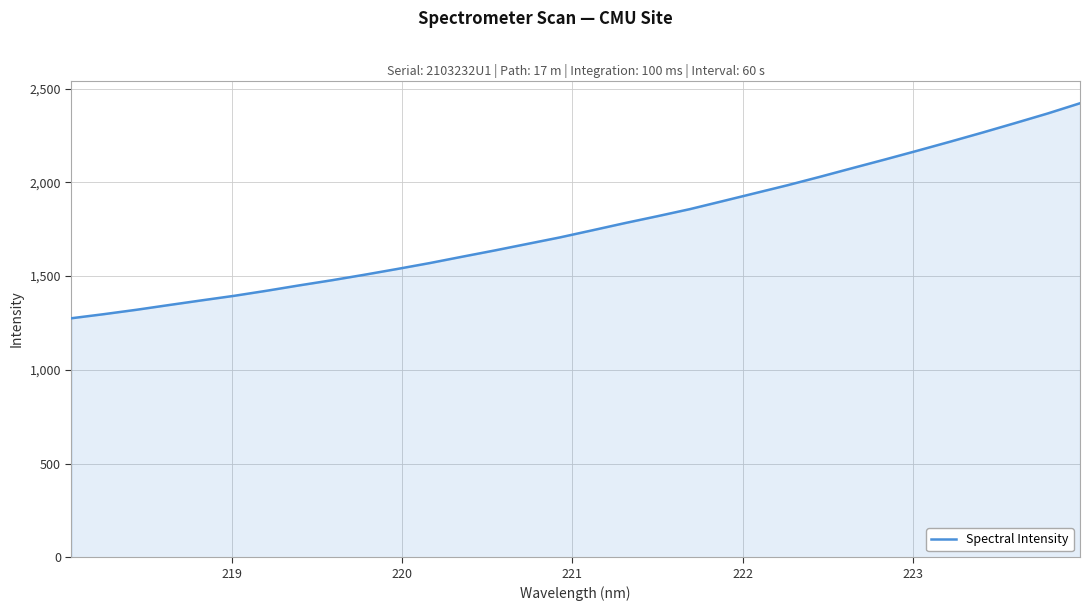

What is the minimum value shown in the chart?

1275.2